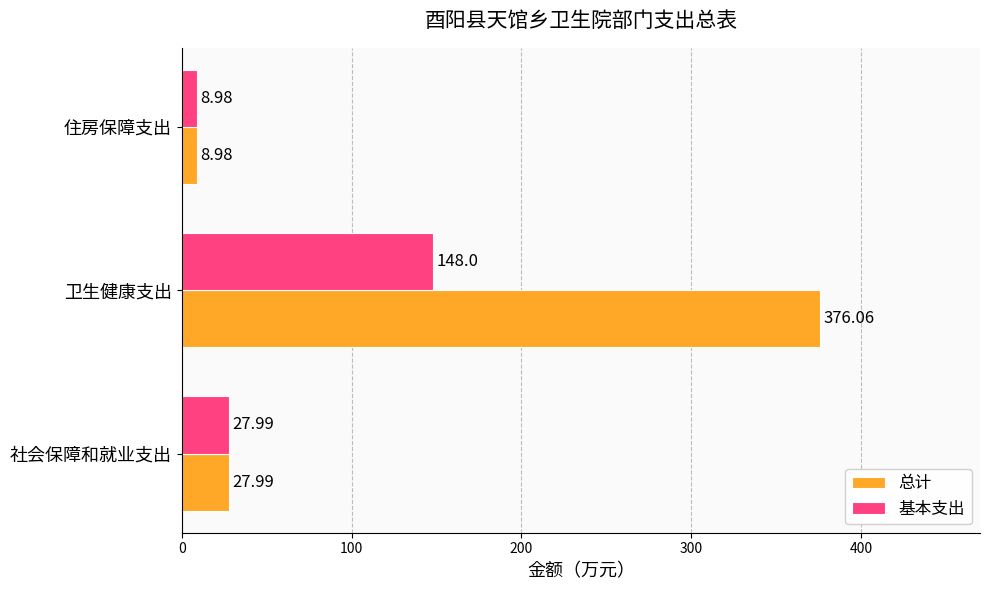

Which series has the largest range (max minus min)?

总计